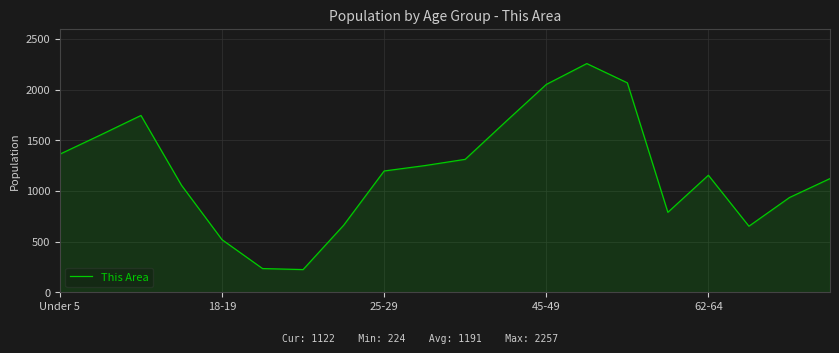

What is the smallest value displayed?

224